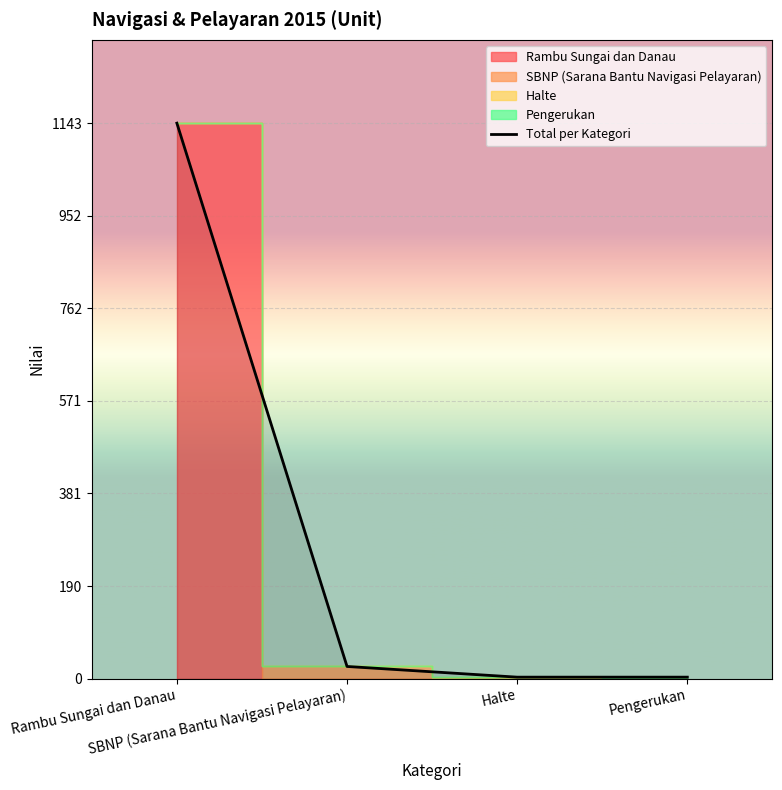

Reading right to left, transcribe all the data shown in this chart.

3	3	25	1143